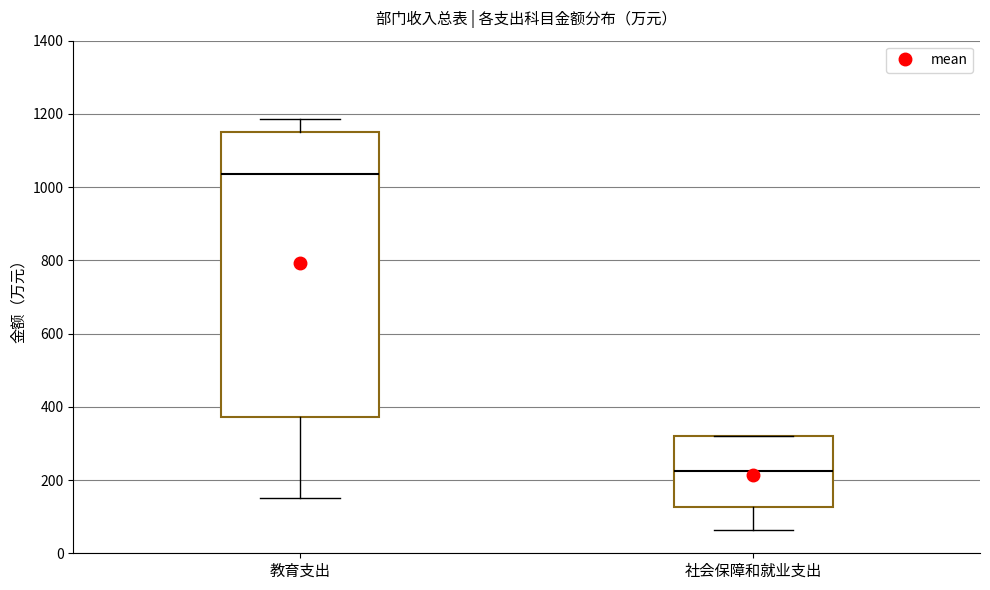

Reading left to right, transcribe this box plot: for each box, give where its median line is, the range the box spans, and where its two whiskers end, as read against the y-axis. The values are not printed on the chart, so give them approximately, as read against the axis.

教育支出: median 1040, box 380 to 1140, whiskers 160 to 1180
社会保障和就业支出: median 220, box 120 to 320, whiskers 60 to 320